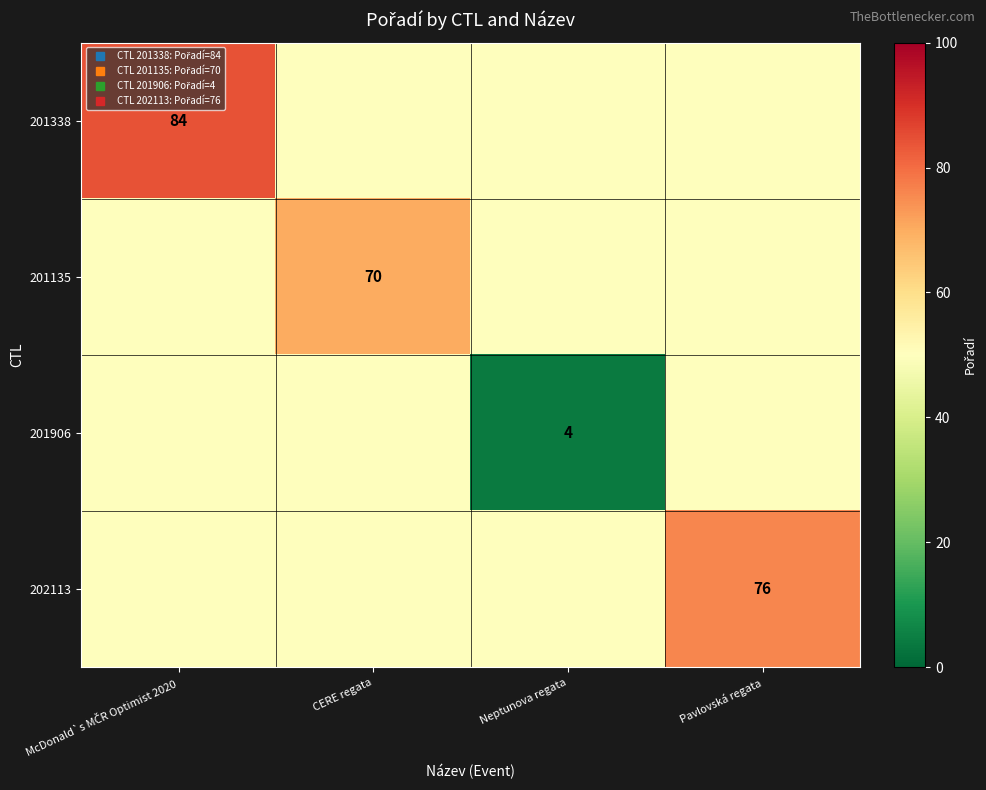

Is the value of 201135 at Pavlovská regata greater than the value of 201906 at Pavlovská regata?

No